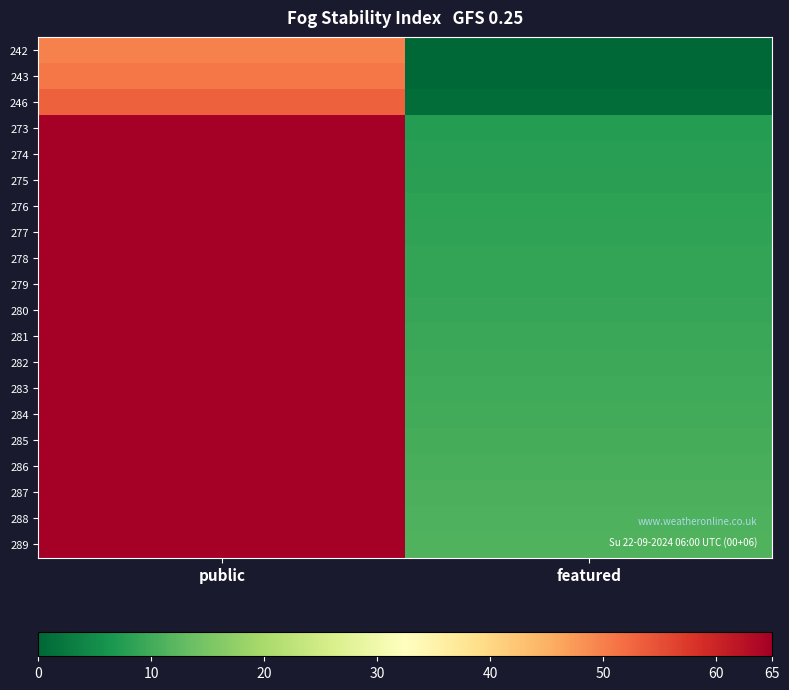

Reading left to right, transcribe all the data shown in this chart.

242: public=50.0	featured=0.0
243: public=50.8	featured=0.2
246: public=53.2	featured=1.0
273: public=65.0	featured=7.4
274: public=65.0	featured=7.7
275: public=65.0	featured=7.9
276: public=65.0	featured=8.2
277: public=65.0	featured=8.4
278: public=65.0	featured=8.6
279: public=65.0	featured=8.9
280: public=65.0	featured=9.1
281: public=65.0	featured=9.4
282: public=65.0	featured=9.6
283: public=65.0	featured=9.8
284: public=65.0	featured=10.1
285: public=65.0	featured=10.3
286: public=65.0	featured=10.6
287: public=65.0	featured=10.8
288: public=65.0	featured=11.0
289: public=65.0	featured=11.3